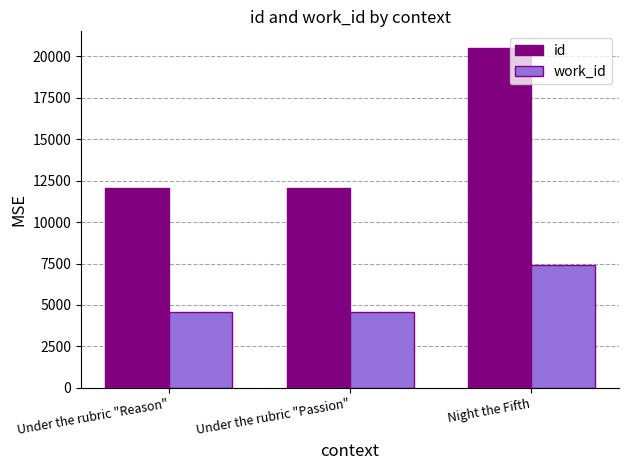

What is the difference between the work_id values at Under the rubric "Reason" and Night the Fifth?

2822